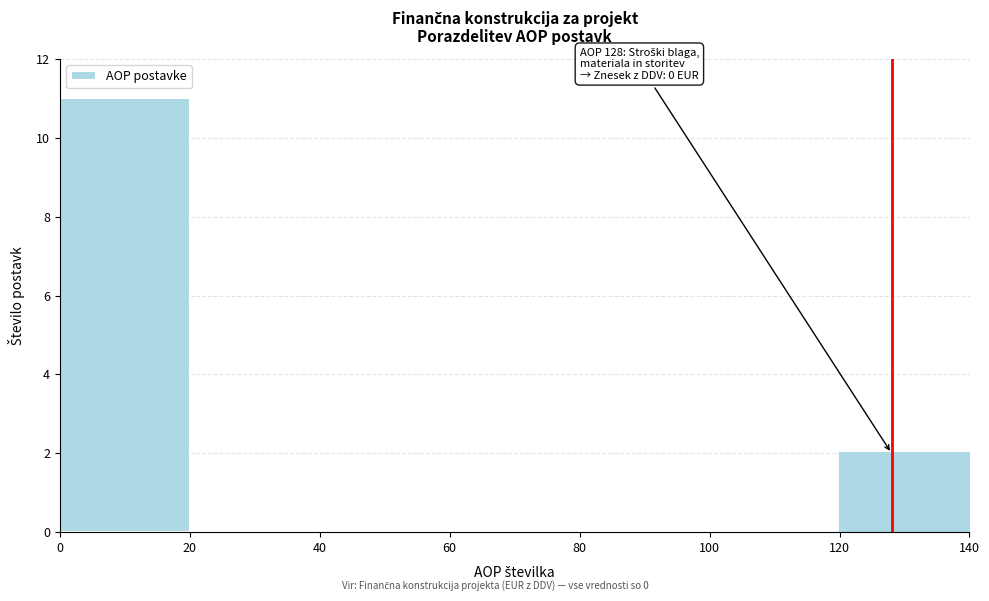

Which range on the x-axis has the tallest bar?

0 to 20